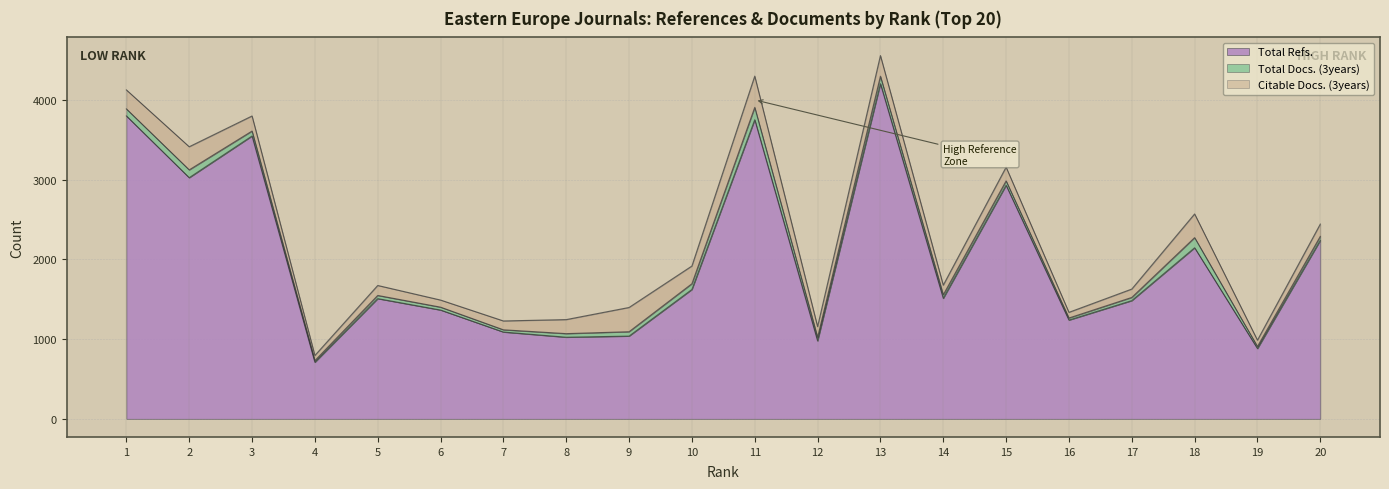

Rank the series at 14 from lowest to highest value.

Total Docs. (3years), Citable Docs. (3years), Total Refs.